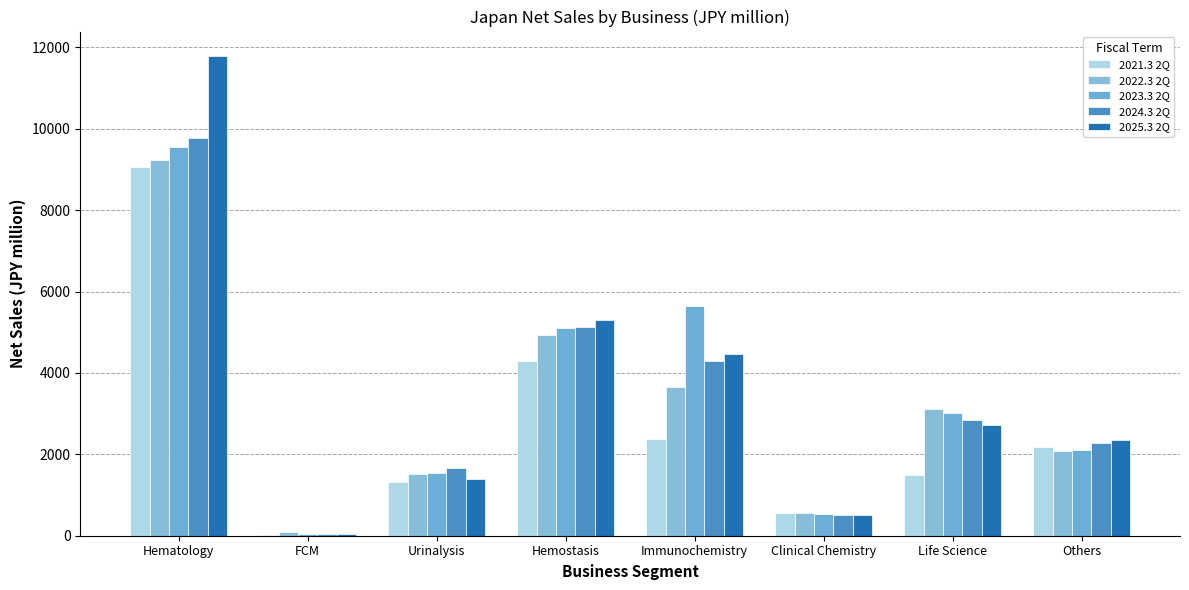

At how many categories does at least one series exceed 7350?

1